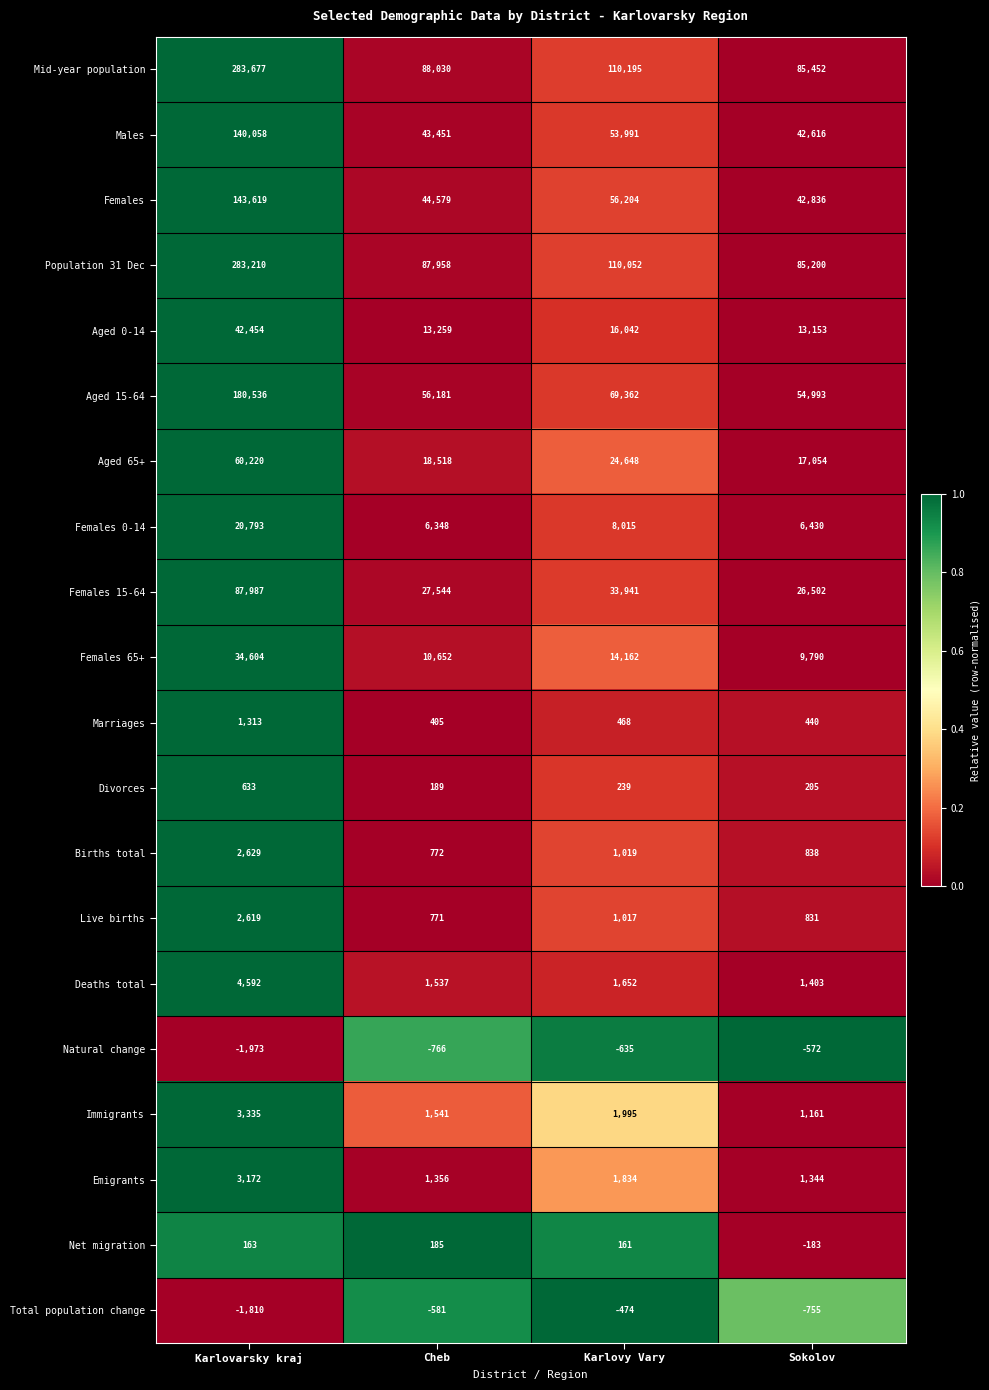

Rank the categories by Females 65+ value from highest to lowest.

Karlovarsky kraj, Karlovy Vary, Cheb, Sokolov